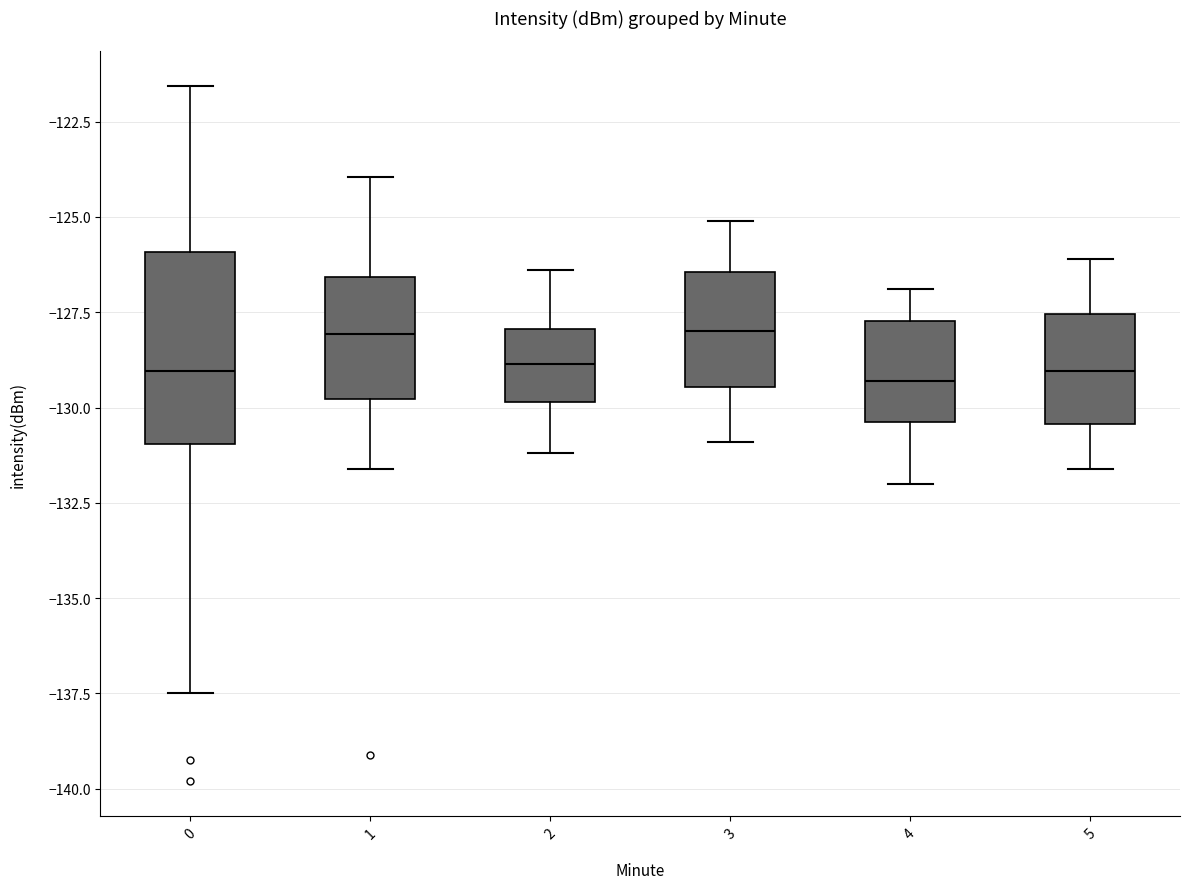

Reading left to right, transcribe this box plot: for each box, give where its median line is, the range the box spans, and where its two whiskers end, as read against the y-axis. The values are not printed on the chart, so give them approximately, as read against the axis.

0: median -129.0, box -131.0 to -126.0, whiskers -137.5 to -121.5
1: median -128.0, box -130.0 to -126.5, whiskers -131.5 to -124.0
2: median -129.0, box -130.0 to -128.0, whiskers -131.0 to -126.5
3: median -128.0, box -129.5 to -126.5, whiskers -131.0 to -125.0
4: median -129.5, box -130.5 to -127.5, whiskers -132.0 to -127.0
5: median -129.0, box -130.5 to -127.5, whiskers -131.5 to -126.0